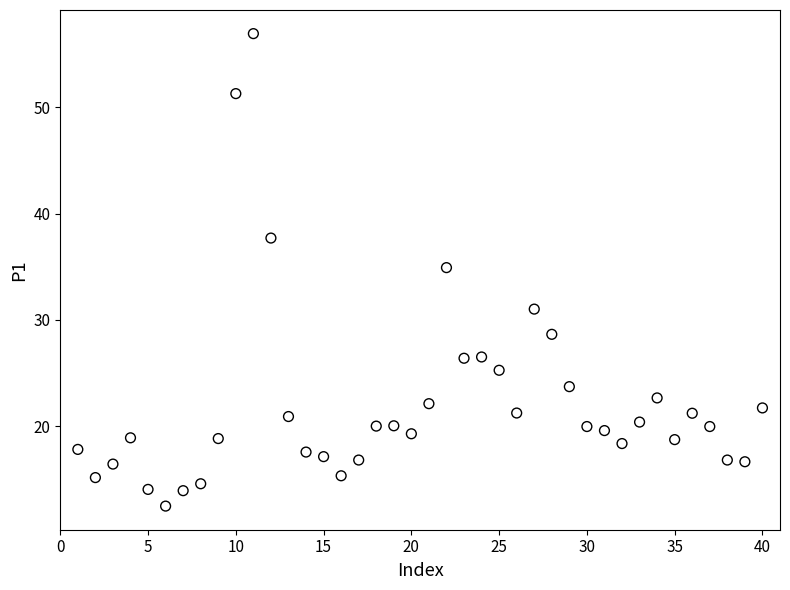

What Y value in the scatter plot is closest to 34?

34.9